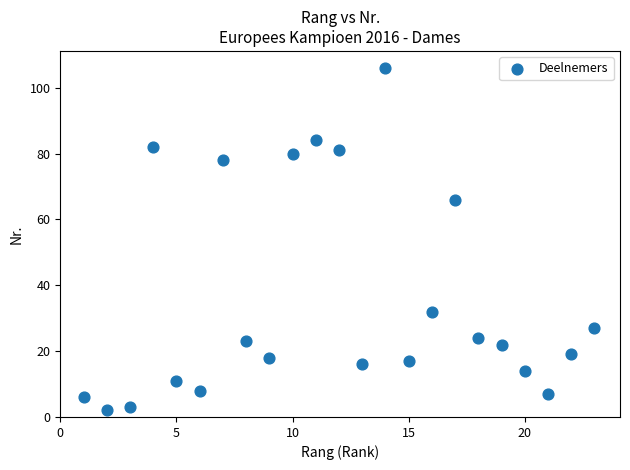

What Y value in the scatter plot is closest to 54?

66